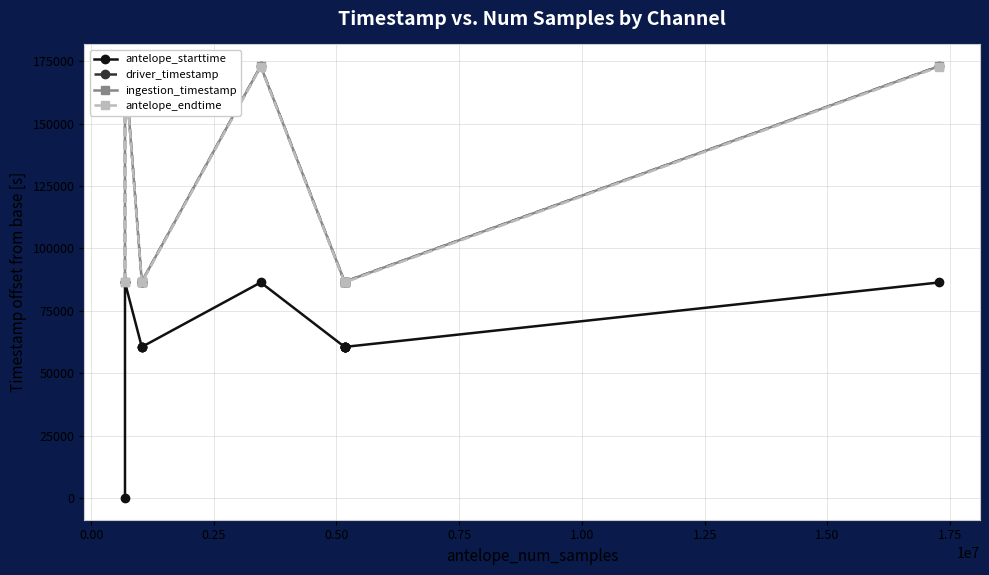

Is it true that antelope_starttime equals 106060.7 at 10?

False